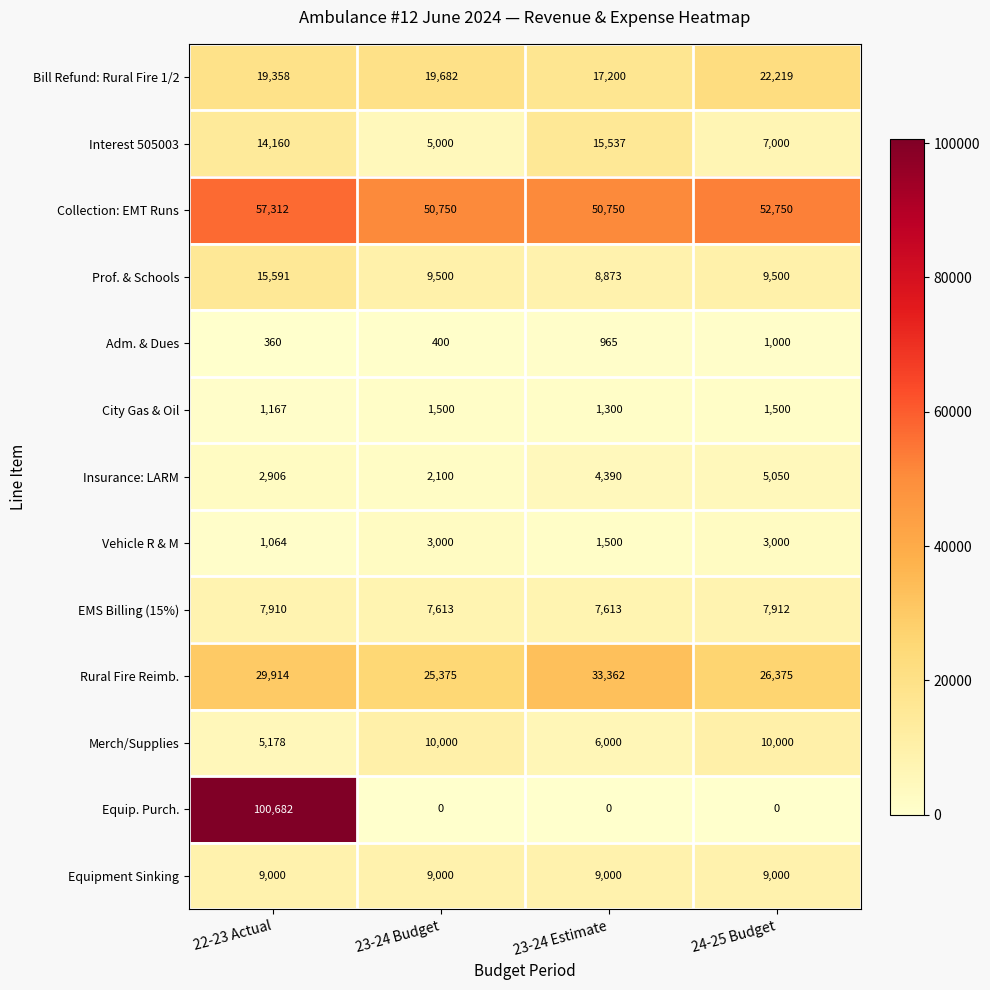

Is it true that Equipment Sinking equals 9000 at 23-24 Budget?

True